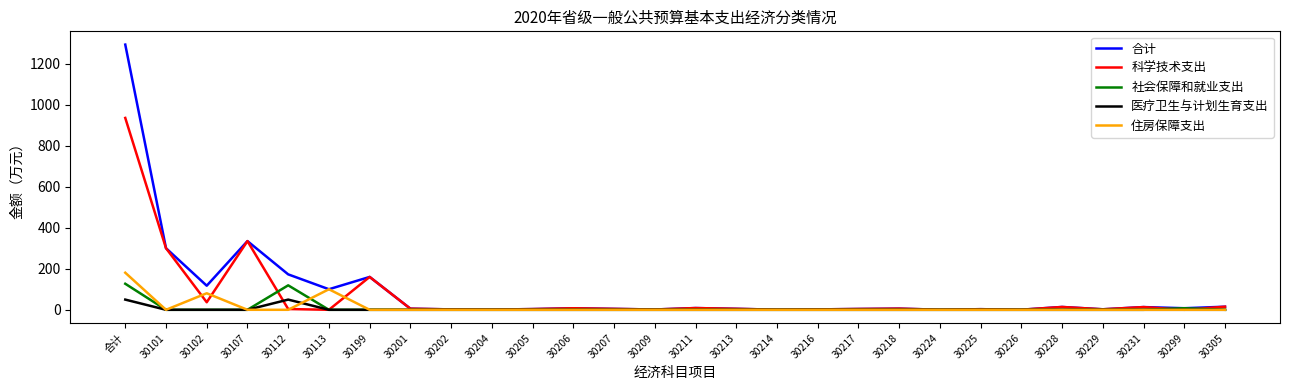

True or false: 社会保障和就业支出 and 住房保障支出 intersect in this chart.

True